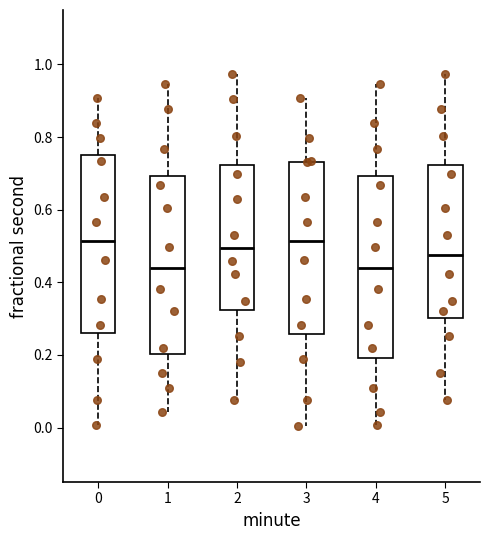

Reading left to right, read every box against the y-axis: the position of its median line, the range the box covers, and the ends of its whiskers. The values are not printed on the chart, so give them approximately, as read against the axis.

0: median 0.52, box 0.26 to 0.74, whiskers 0.00 to 0.90
1: median 0.44, box 0.20 to 0.70, whiskers 0.04 to 0.94
2: median 0.50, box 0.32 to 0.72, whiskers 0.08 to 0.98
3: median 0.52, box 0.26 to 0.74, whiskers 0.00 to 0.90
4: median 0.44, box 0.20 to 0.70, whiskers 0.00 to 0.94
5: median 0.48, box 0.30 to 0.72, whiskers 0.08 to 0.98